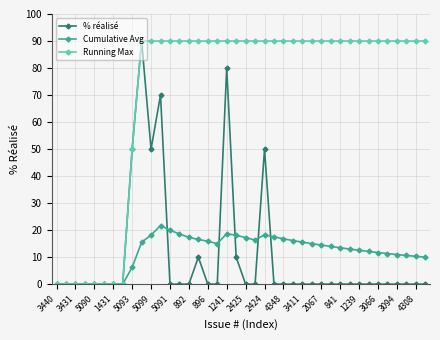

What is the highest value of the % réalisé series?

90.0